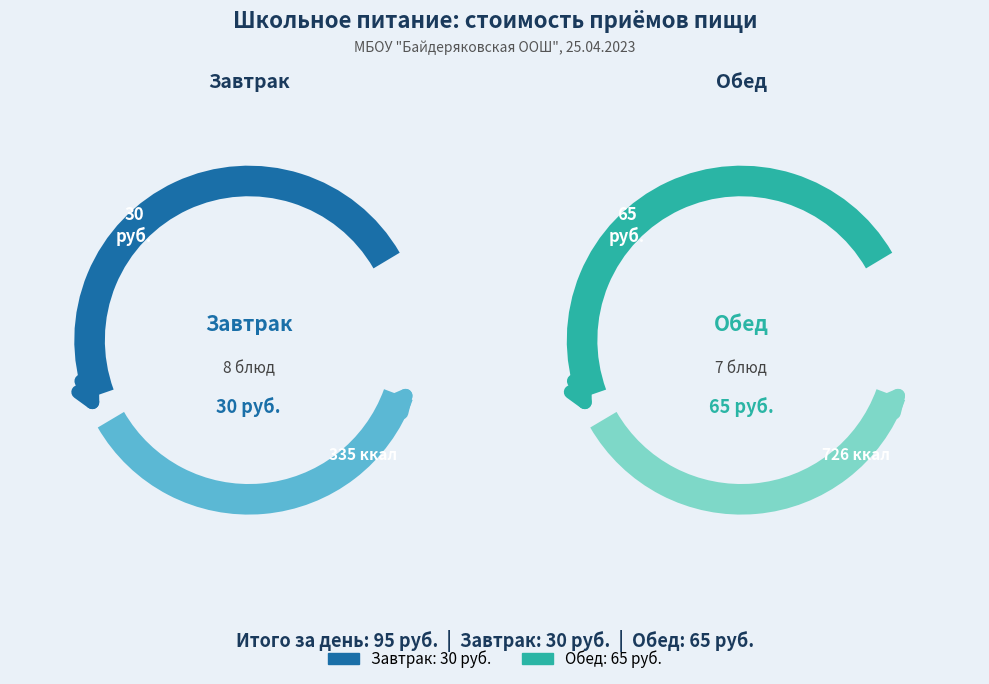

Rank the categories by value from highest to lowest.

Обед, Завтрак